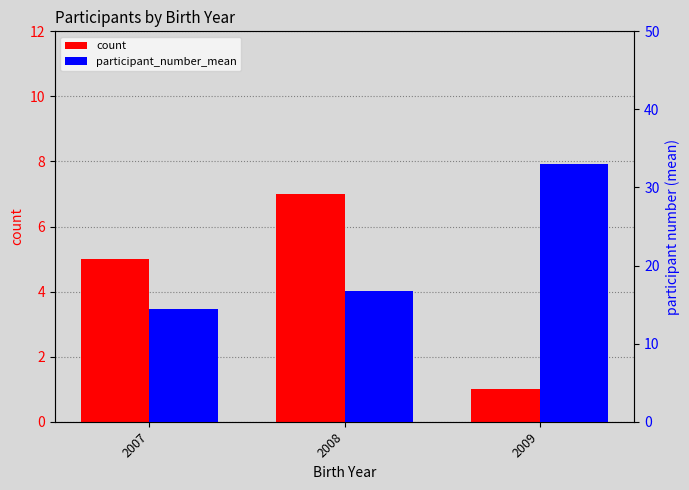

What is the difference between the maximum and minimum values in the count series?

6.0